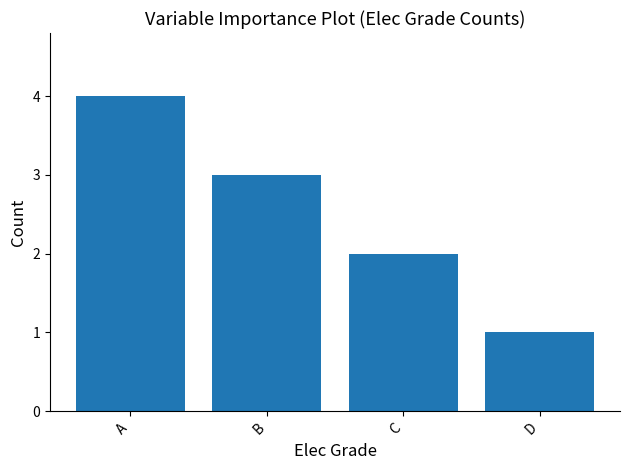

What value does the data have at C?

2